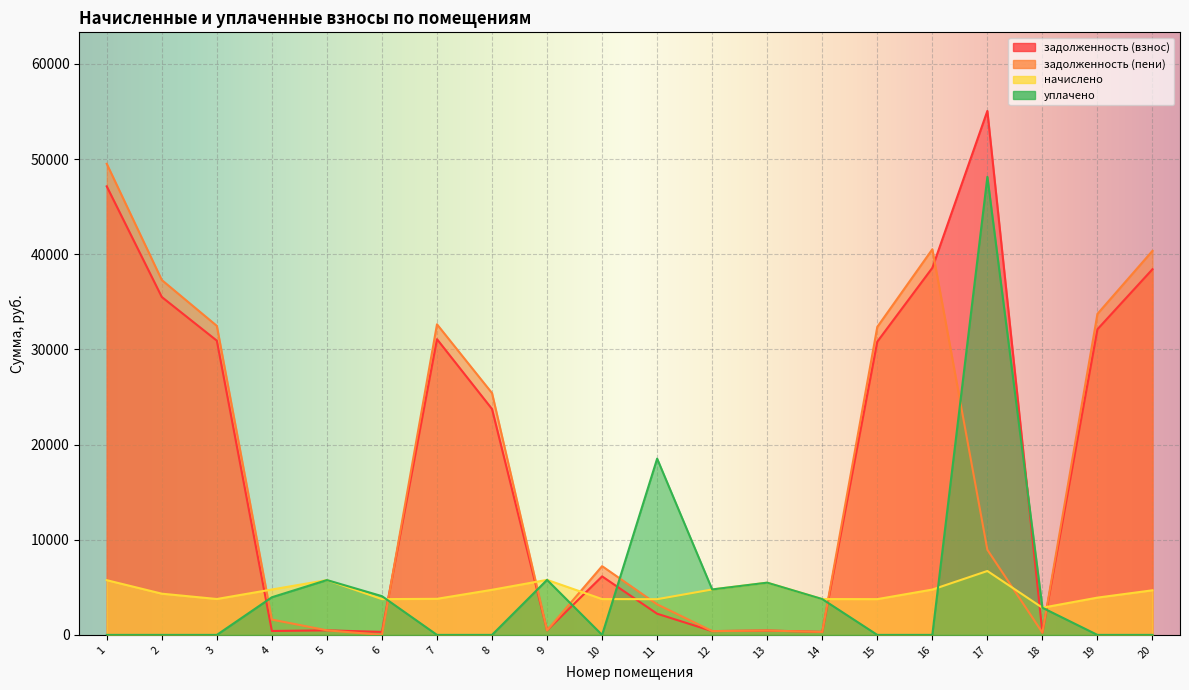

Which has a higher value, 15 or 4?

15